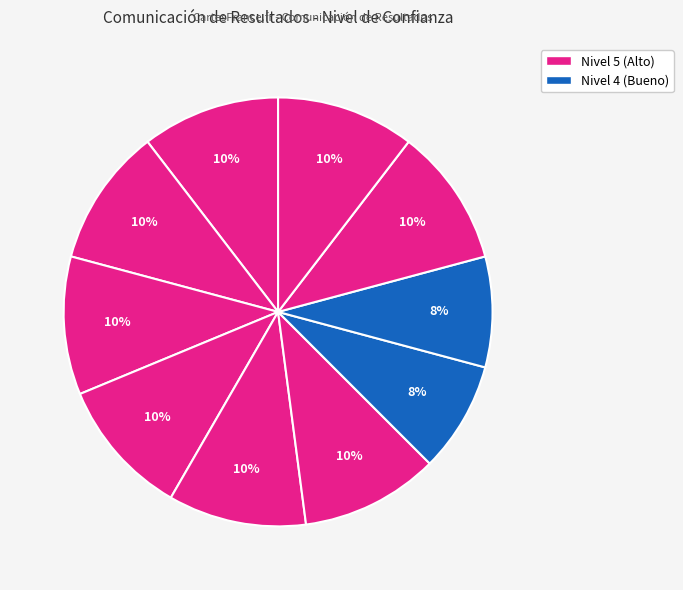

To the nearest percent, what is the difference between the largest and smallest slice percentages?

2%